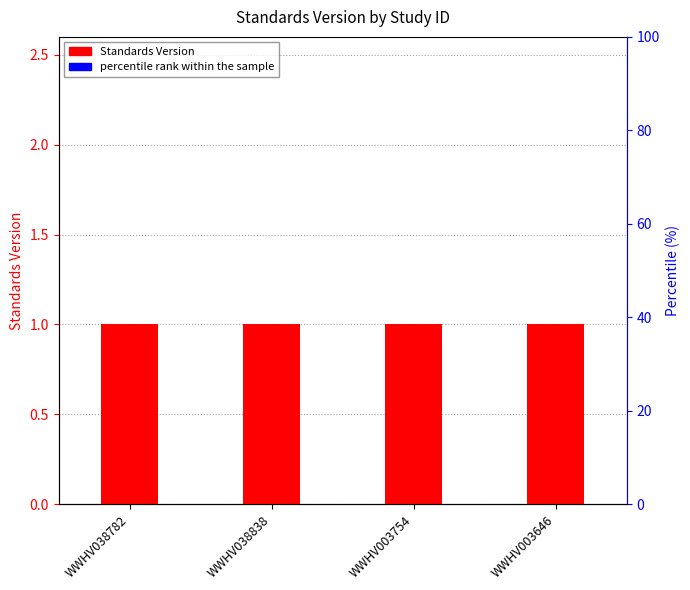

Rank the series at WWHV038838 from lowest to highest value.

percentile rank, Standards Version